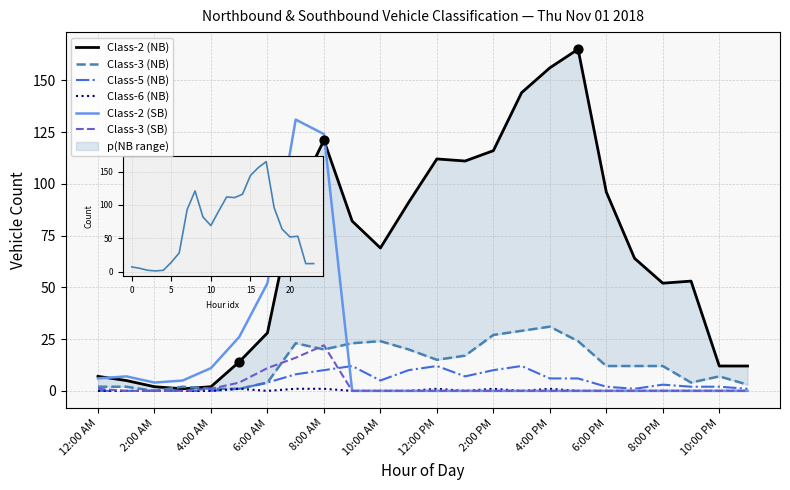

Which series reaches the maximum Y coordinate?

Class-2 (NB)